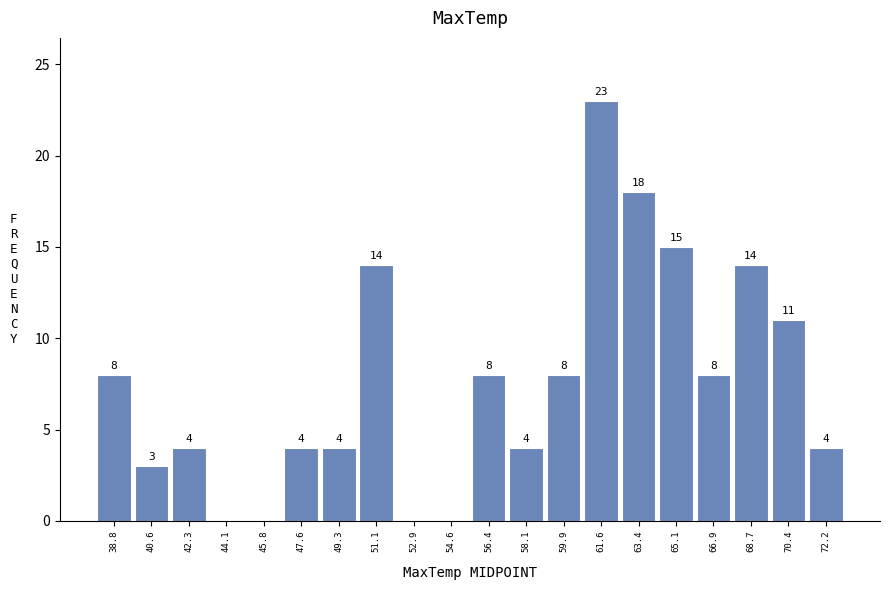

Over which range of the x-axis is the bar tallest?

60.8 to 62.6